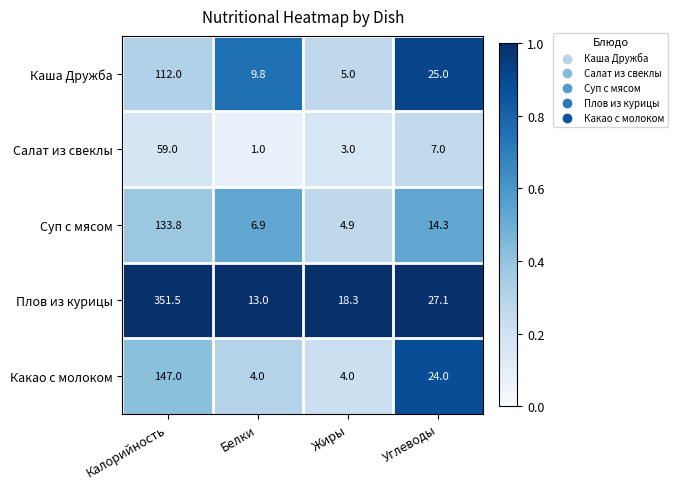

What is the sum of all Плов из курицы values?

409.9